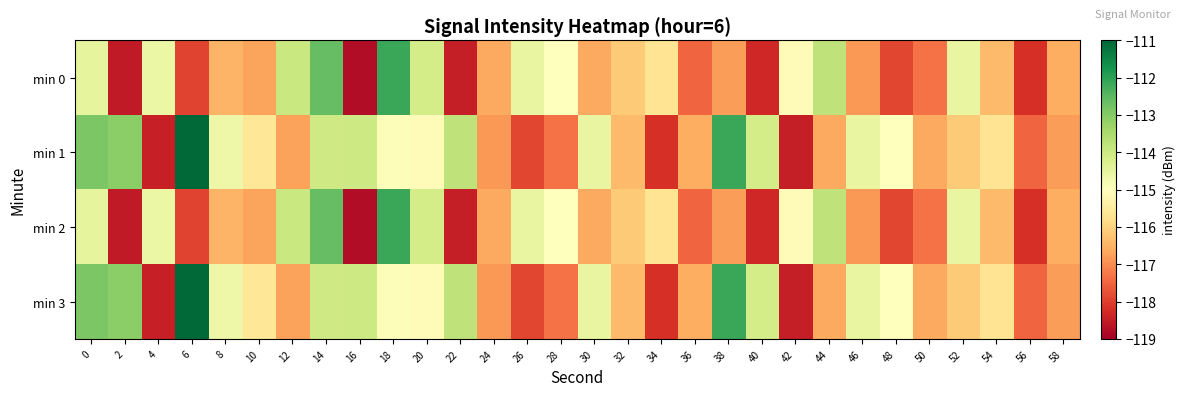

Rank the series at 32 from lowest to highest value.

min 1, min 3, min 0, min 2